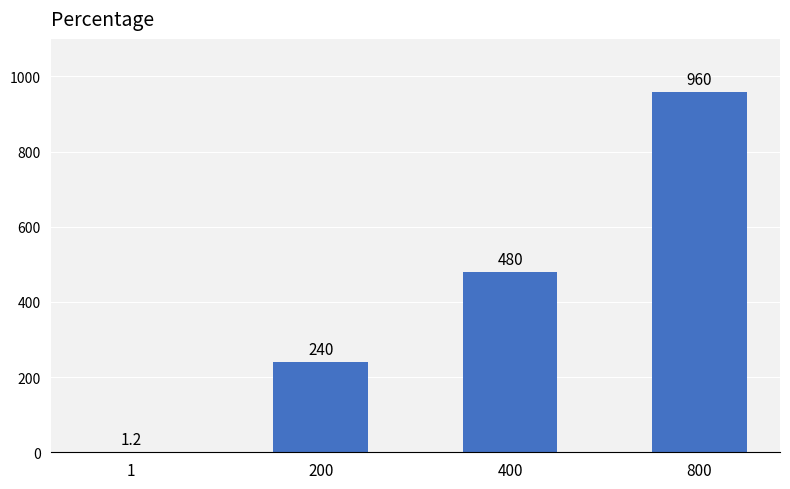

What is the greatest value displayed?

960.0